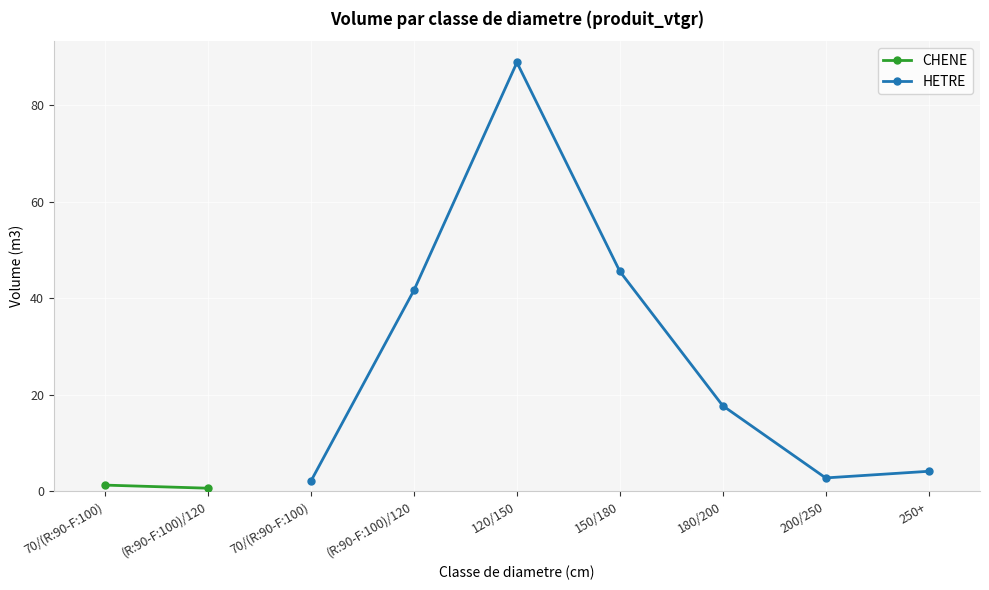

True or false: HETRE has a value of 2.2 at 70/(R:90-F:100).

True